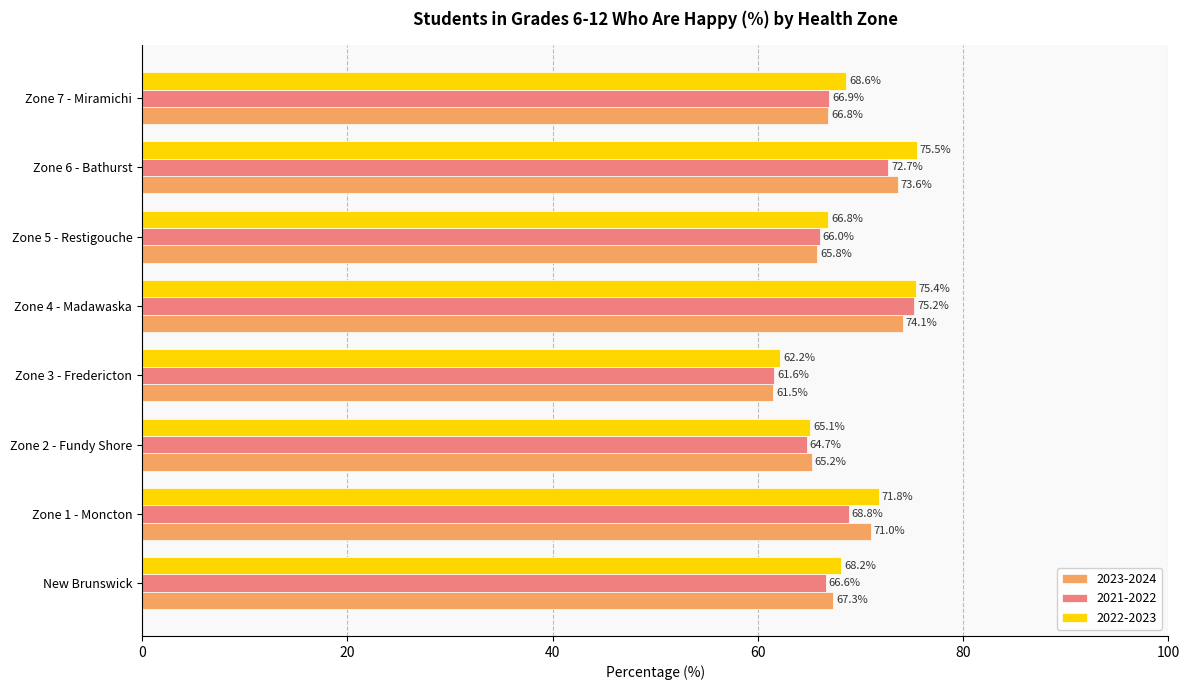

What is the sum of all 2023-2024 values?

545.4